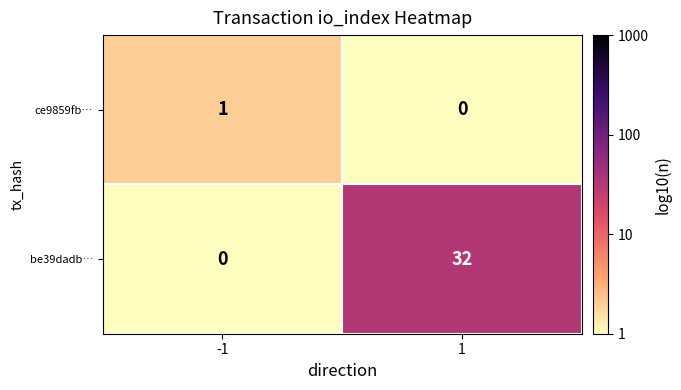

What is the sum of all be39dadb… values?

32